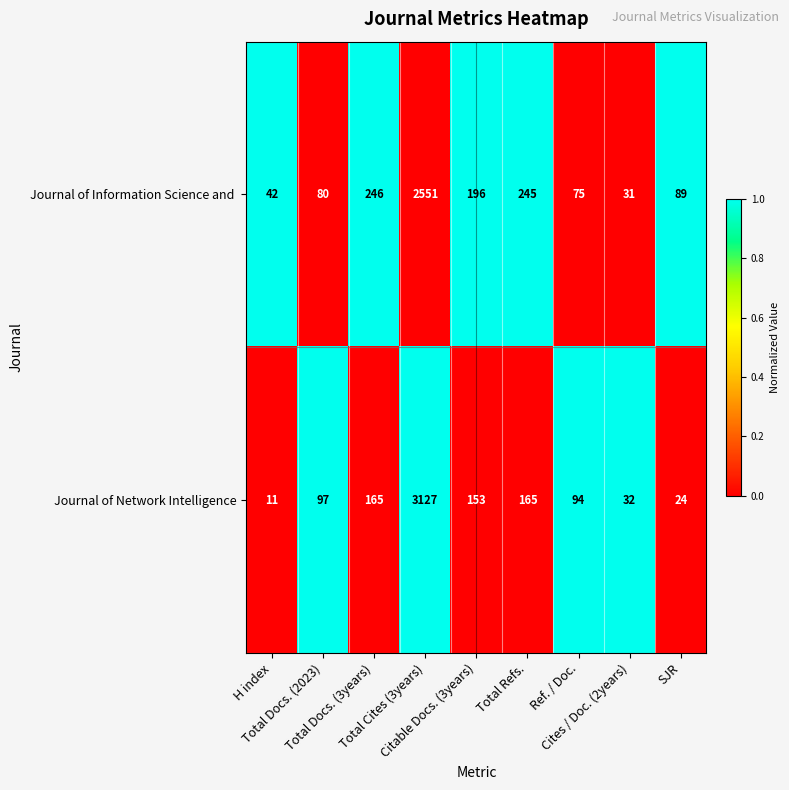

What is the difference between the maximum and minimum values in the Journal of Network Intelligence series?

3116